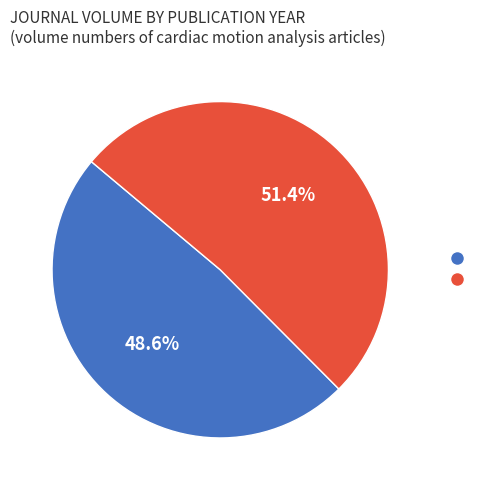

Is there a majority slice in this chart?

Yes